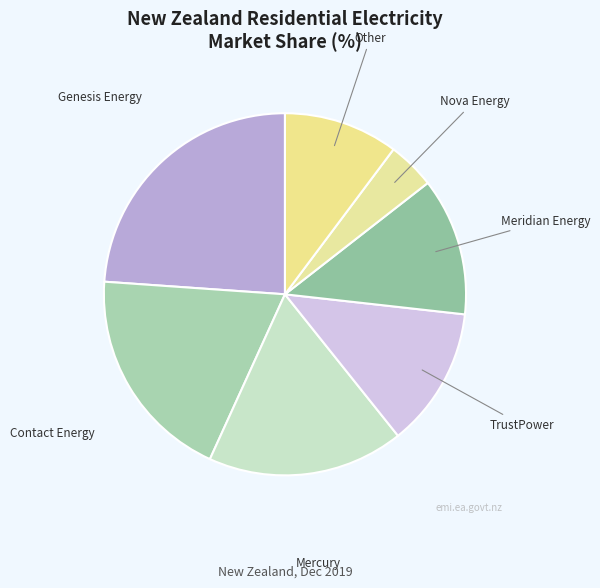

Approximately how many times larger is the value at Meridian Energy compared to Contact Energy?

0.6